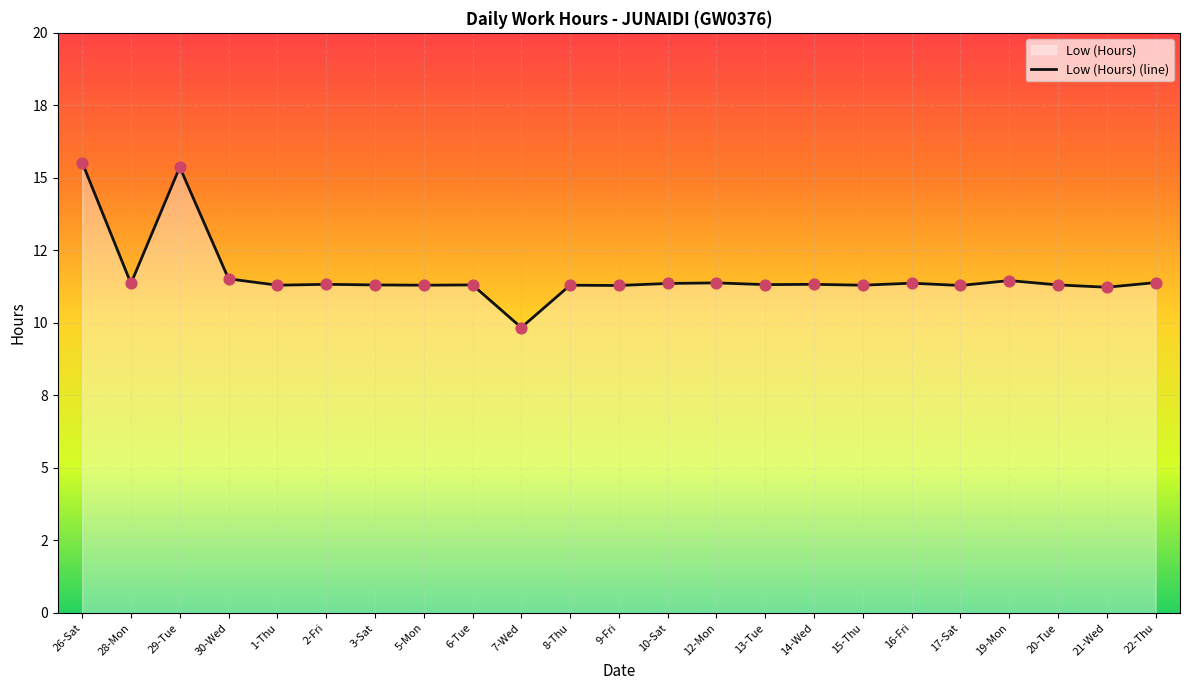

What is the change in value from 28-Mon to 1-Thu?

-0.1